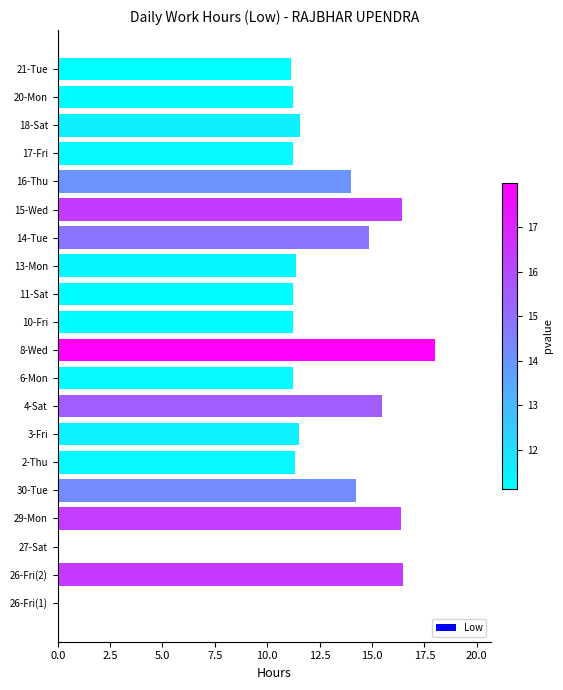

Between 21-Tue and 30-Tue, which is larger?

30-Tue